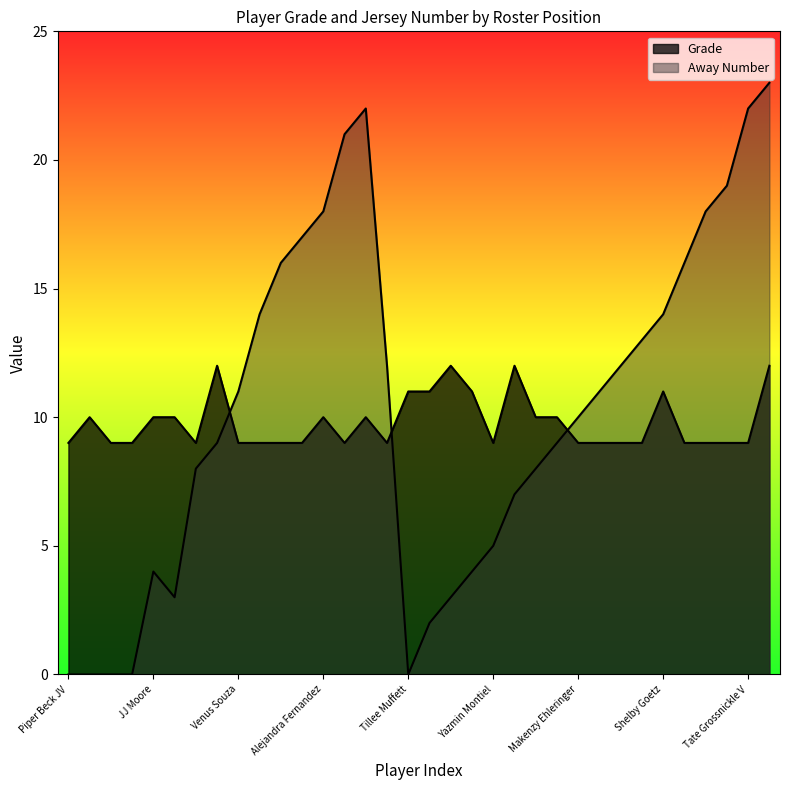

How many lines are shown in the chart?

2